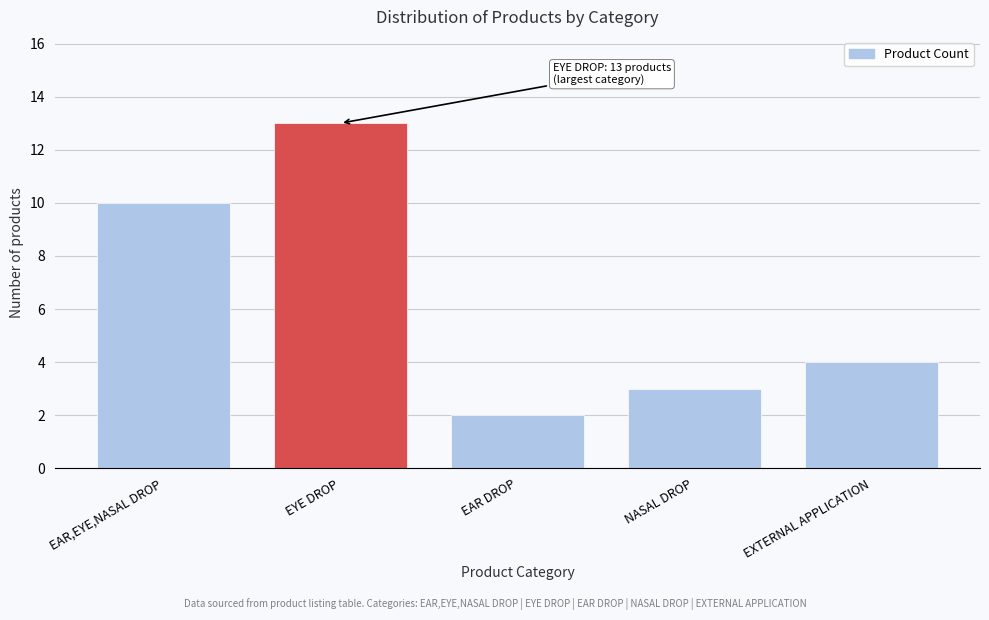

Reading left to right, extract all data points from this chart.

EAR,EYE,NASAL DROP=10	EYE DROP=13	EAR DROP=2	NASAL DROP=3	EXTERNAL APPLICATION=4